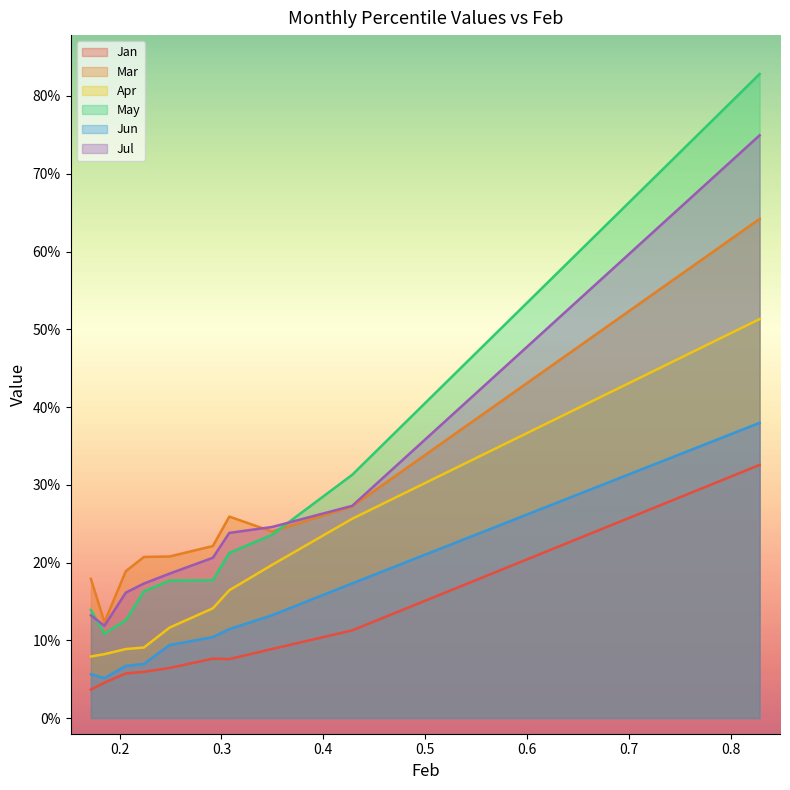

What is the minimum value for Jul?

0.1